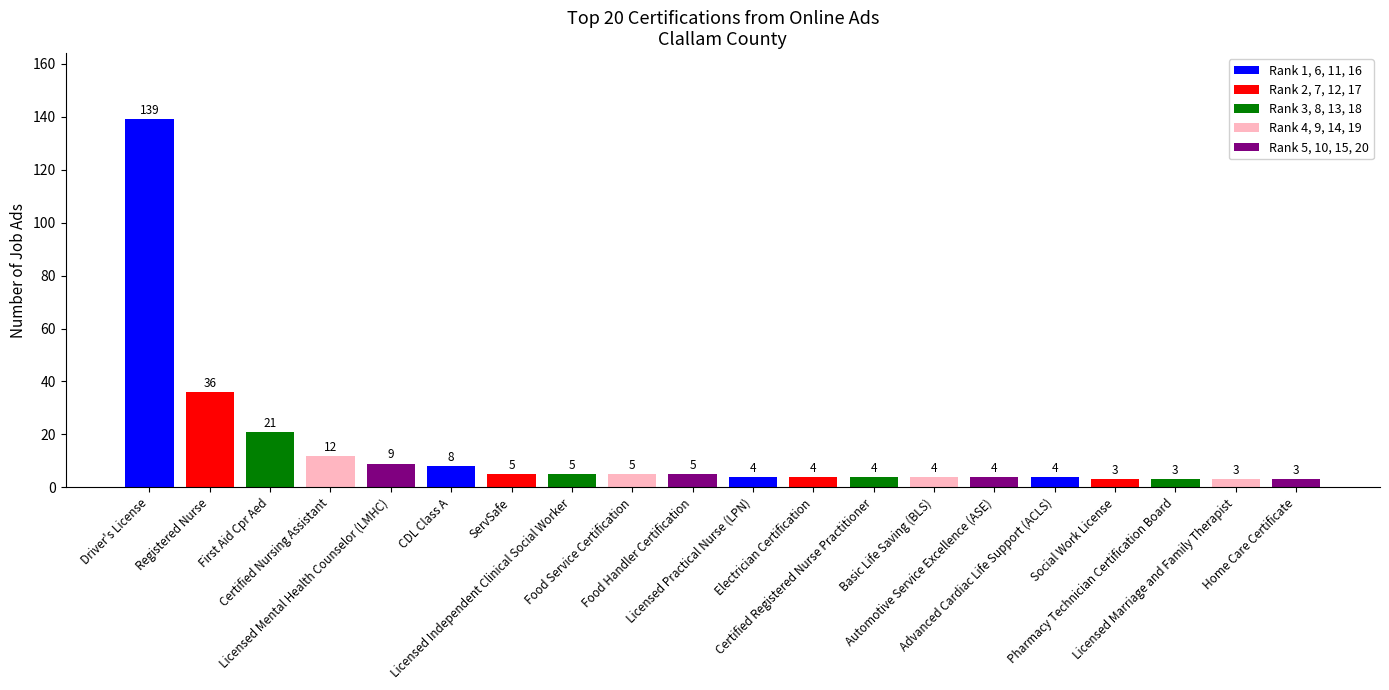

What is the value of the 7th bar from the left?

5